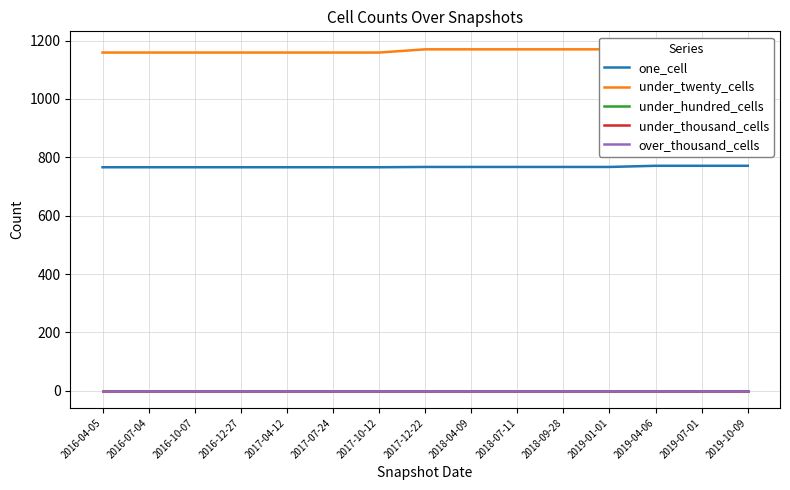

How many values in the one_cell series exceed 767?

3